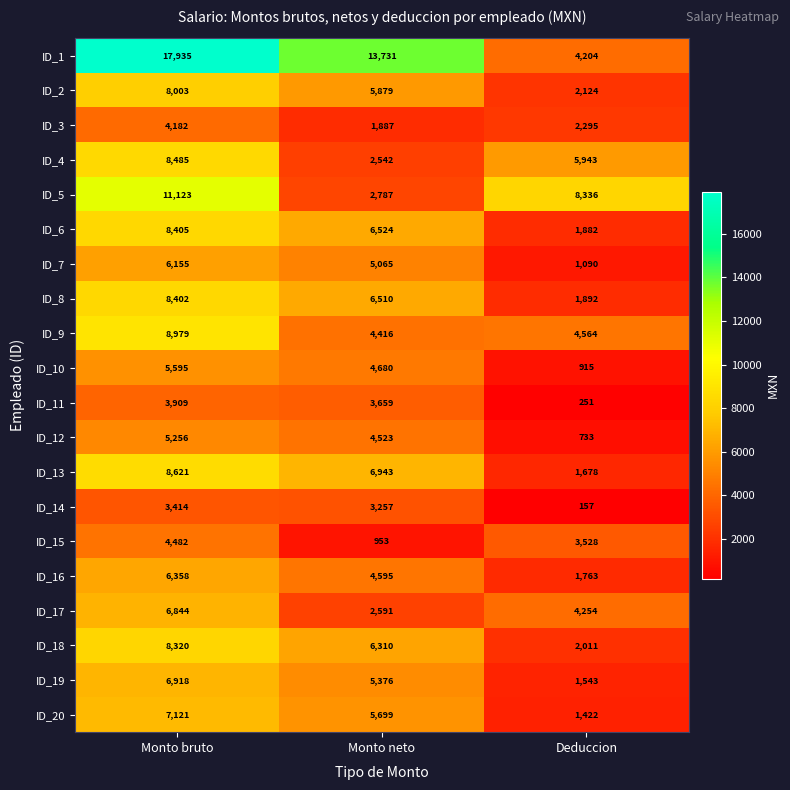

What is the difference between the maximum and minimum values in the ID_11 series?

3658